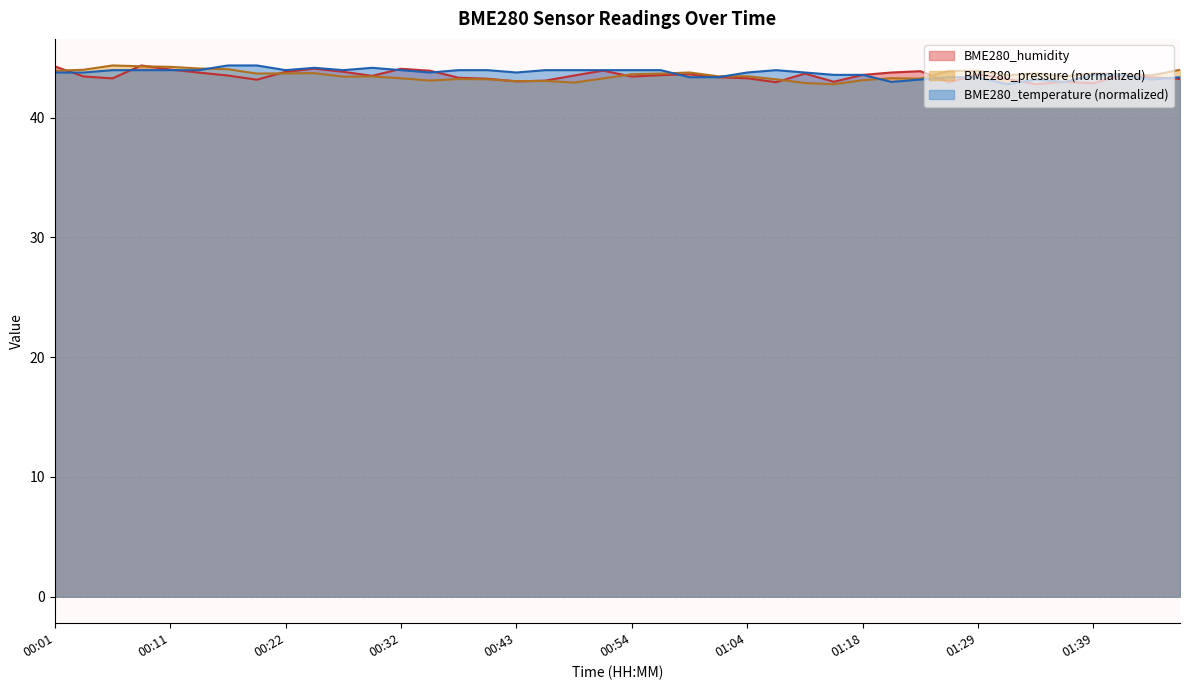

How many times do BME280_temperature and BME280_humidity cross each other?

15